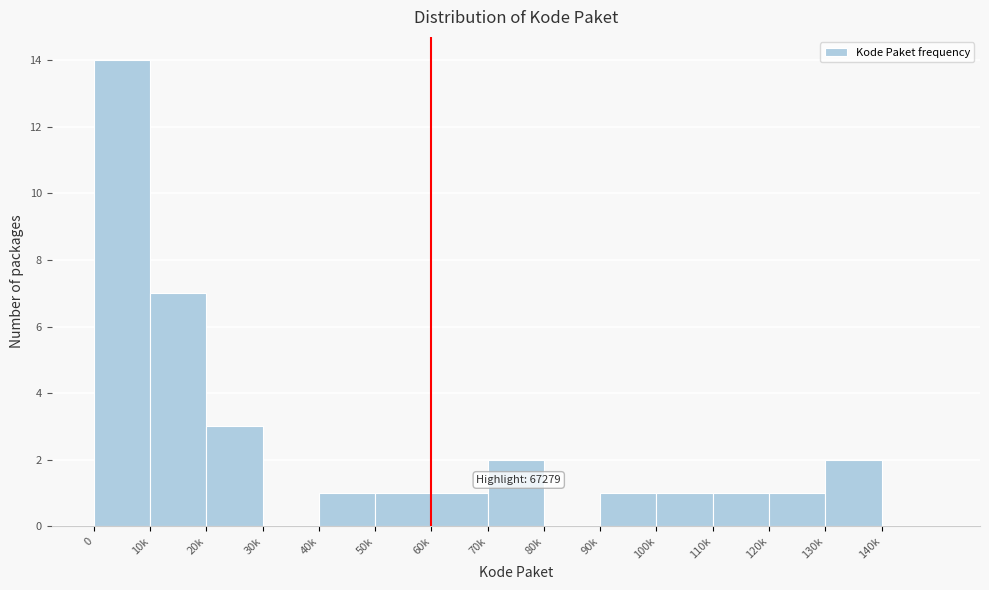

Reading left to right, extract all data points from this chart.

0=14	10k=7	20k=3	30k=0	40k=1	50k=1	60k=1	70k=2	80k=0	90k=1	100k=1	110k=1	120k=1	130k=2	140k=0